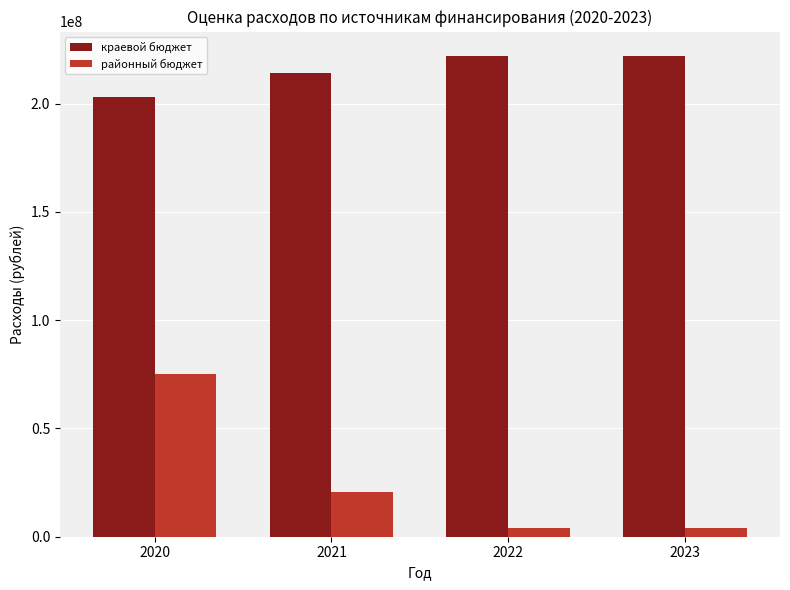

What is the maximum value shown in the chart?

222191200.0